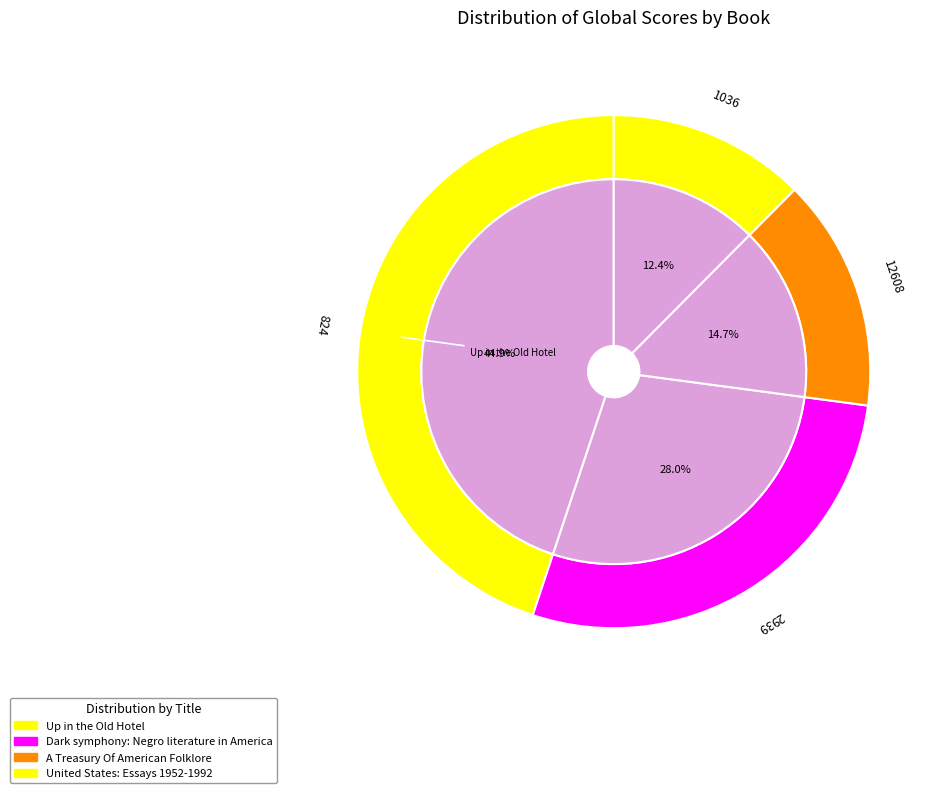

Combined, do Up in the Old Hotel and Dark symphony: Negro literature in America account for over 50%?

Yes